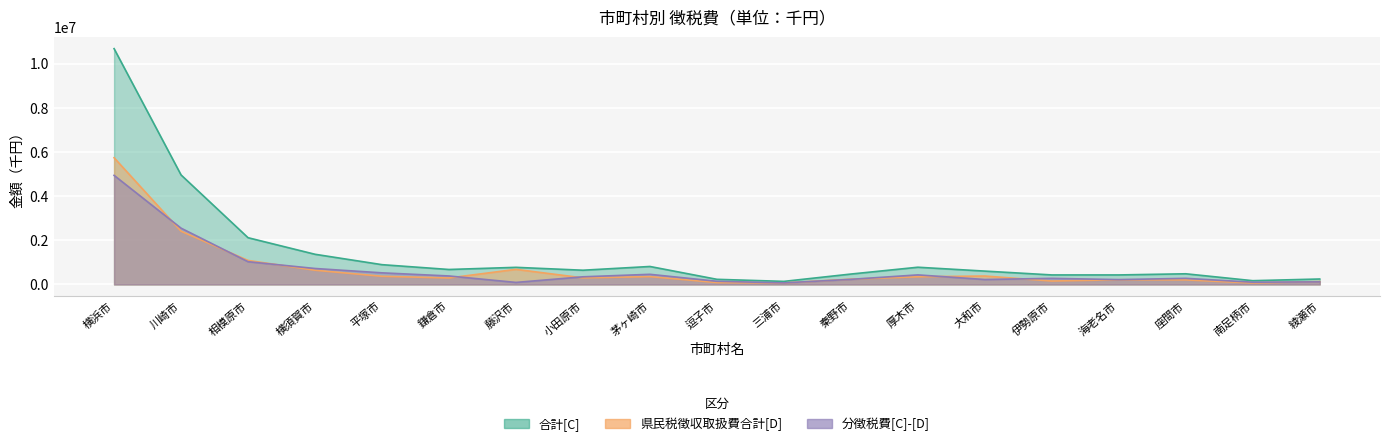

Which label corresponds to the smallest value in the chart?

三浦市